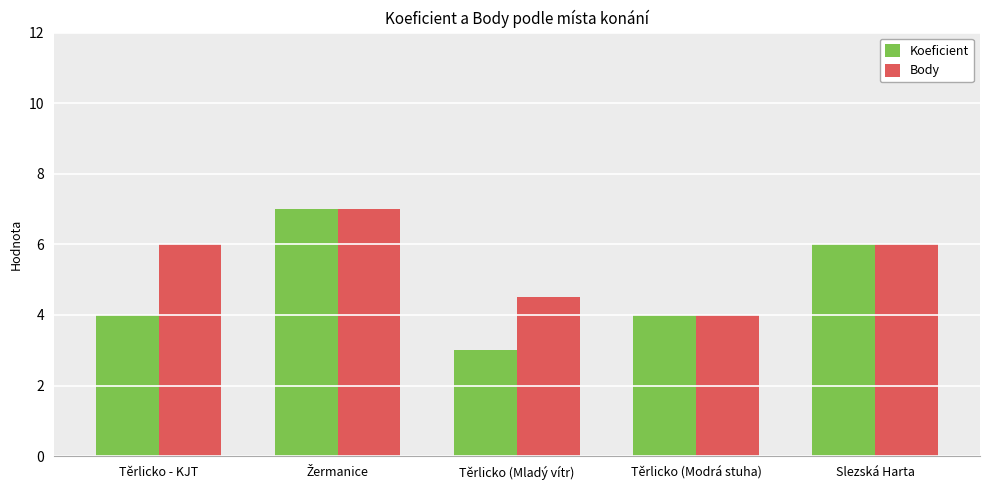

Which series has the largest total across all categories?

Body